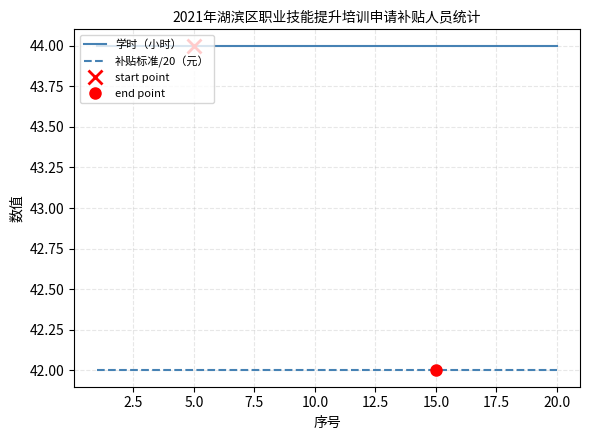

List the series in order of their peak value, highest first.

学时（小时）, 补贴标准/20（元）